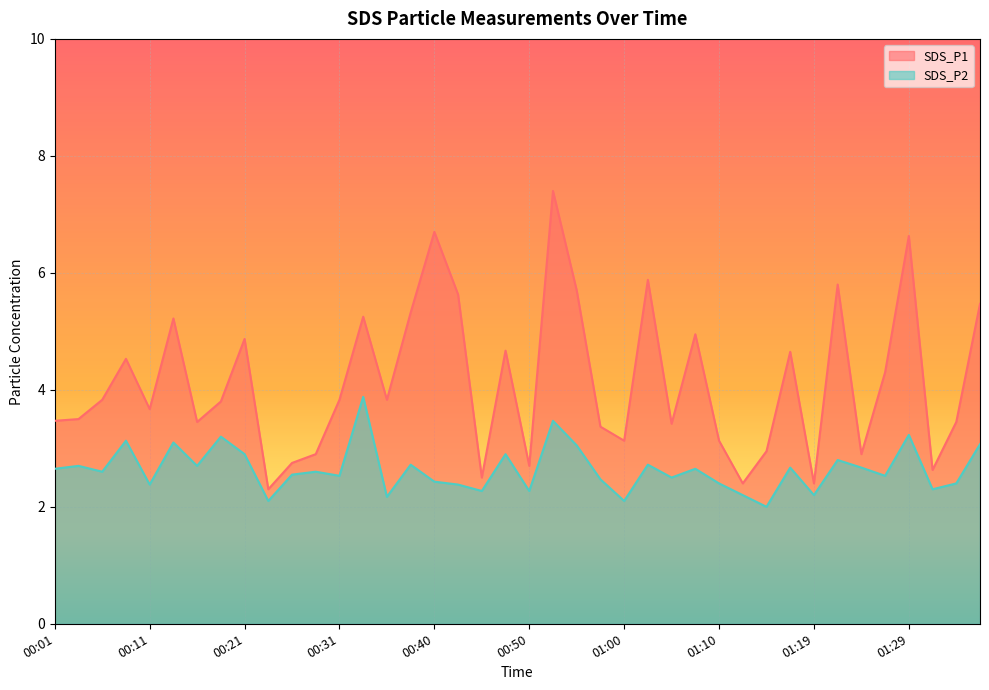

Reading left to right, what are all the values shown in this chart?

SDS_P1: 3.5	3.5	3.8	4.5	3.7	5.2	3.5	3.8	4.9	2.3	2.8	2.9	3.8	5.2	3.8	5.3	6.7	5.6	2.5	4.7	2.7	7.4	5.7	3.4	3.1	5.9	3.4	5.0	3.1	2.4	3.0	4.7	2.4	5.8	2.9	4.3	6.6	2.6	3.5	5.5
SDS_P2: 2.6	2.7	2.6	3.1	2.4	3.1	2.7	3.2	2.9	2.1	2.5	2.6	2.5	3.9	2.2	2.7	2.4	2.4	2.3	2.9	2.3	3.5	3.0	2.5	2.1	2.7	2.5	2.6	2.4	2.2	2.0	2.7	2.2	2.8	2.7	2.5	3.2	2.3	2.4	3.1